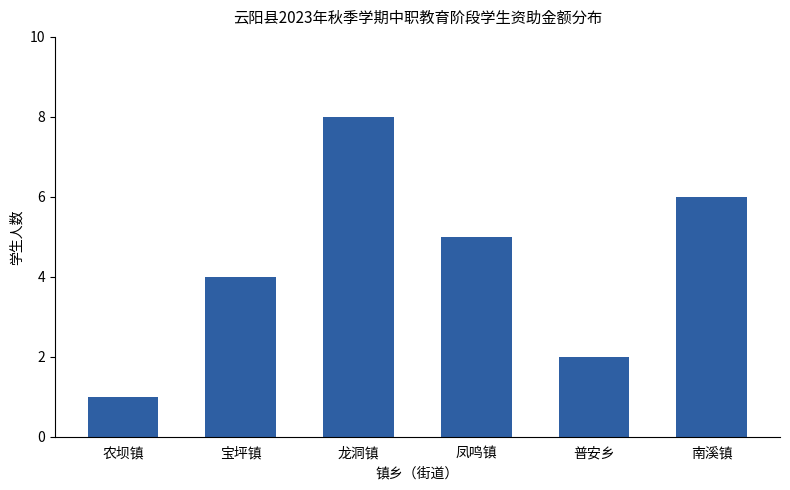

At which category does the chart reach its peak across all series?

龙洞镇